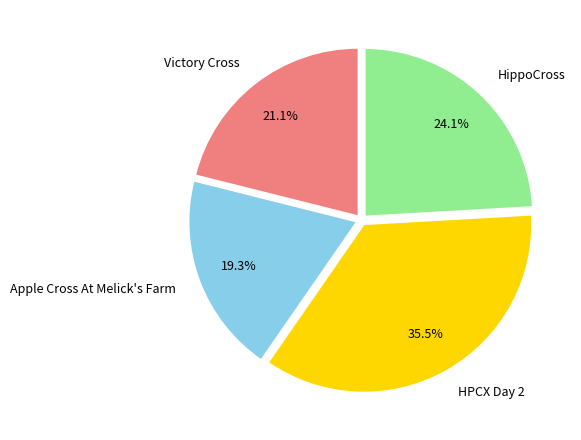

The Victory Cross slice represents 12% of the pie. True or false?

False